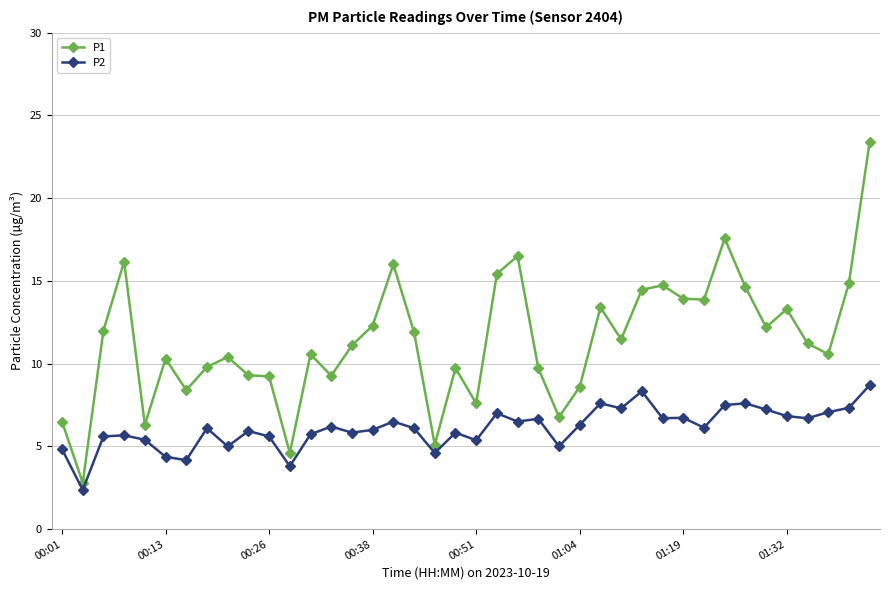

Which series has the widest spread of values?

P1